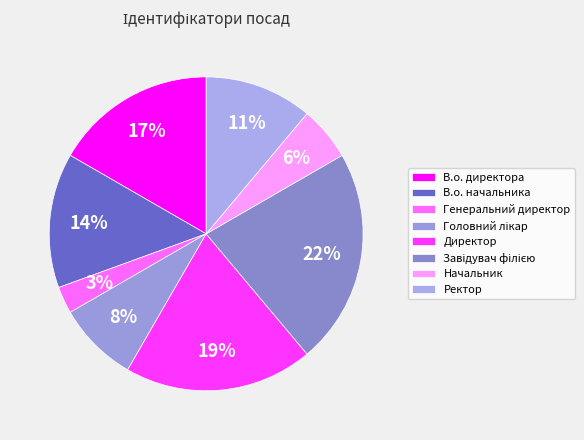

How many segments does this pie chart have?

8